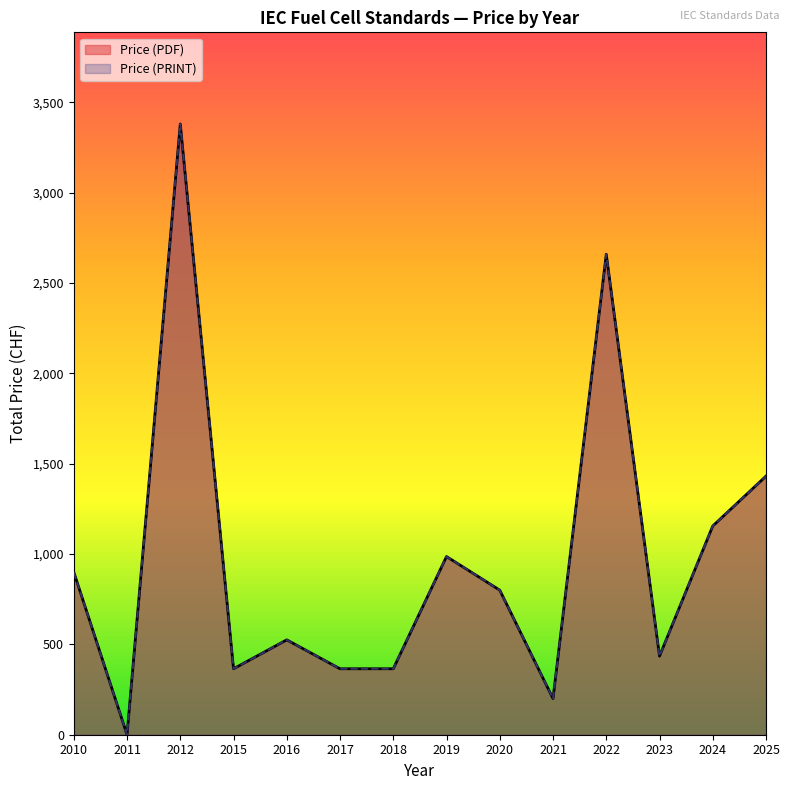

Is it true that Price (PRINT) equals 1358 at 2010?

False